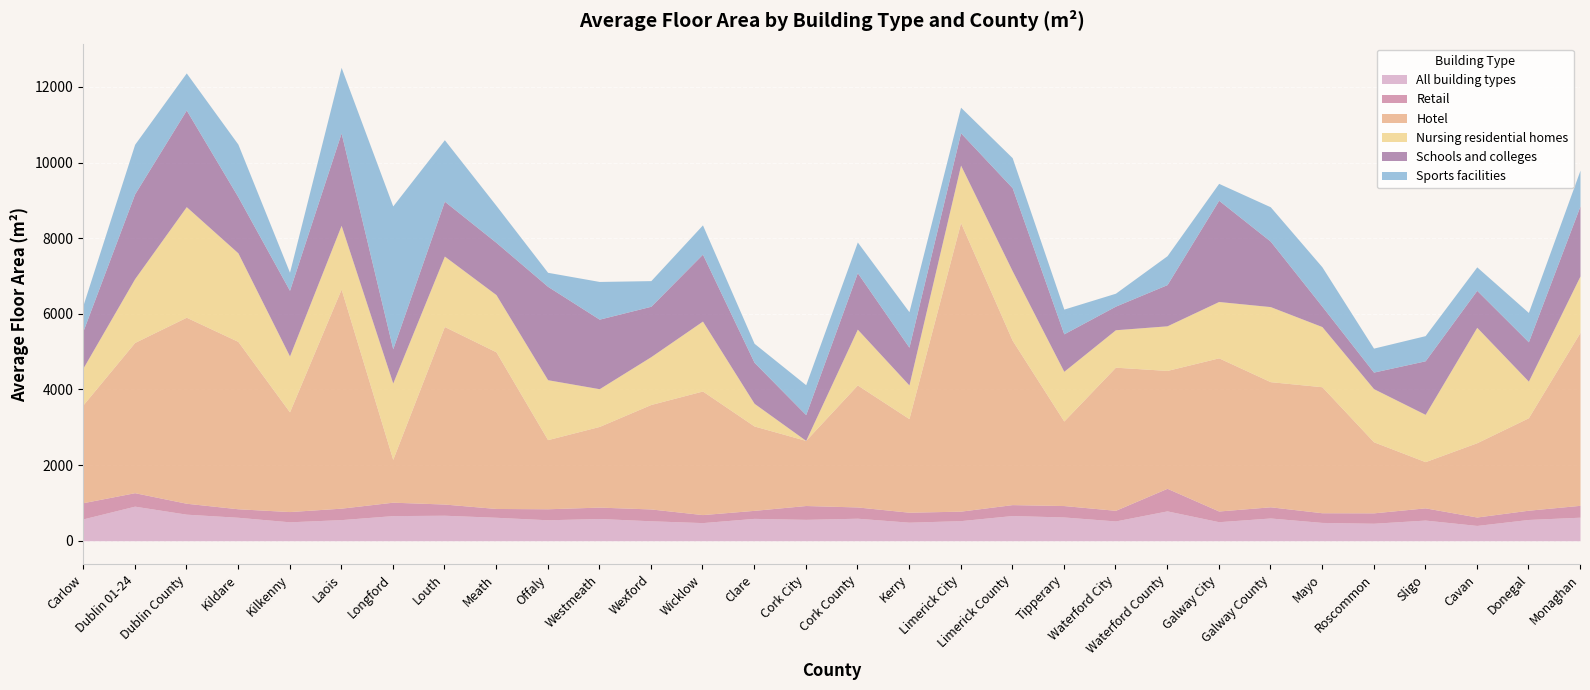

What is the minimum value for Sports facilities?

342